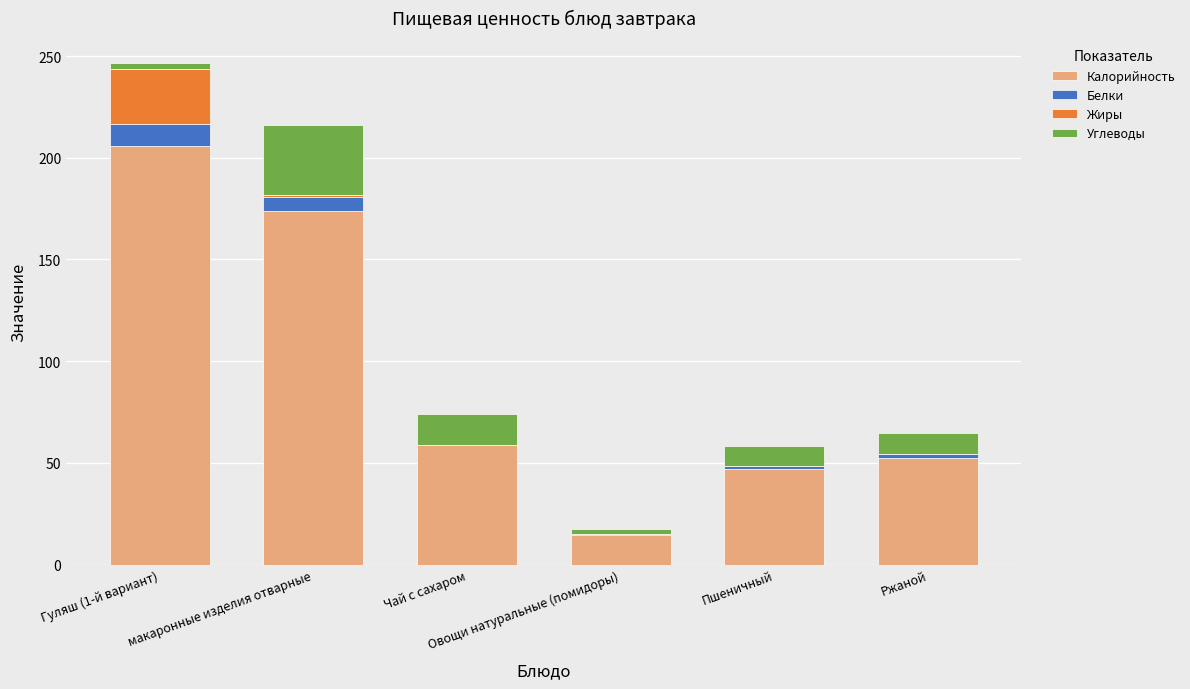

Are the bars grouped side by side (vs. stacked)?

No